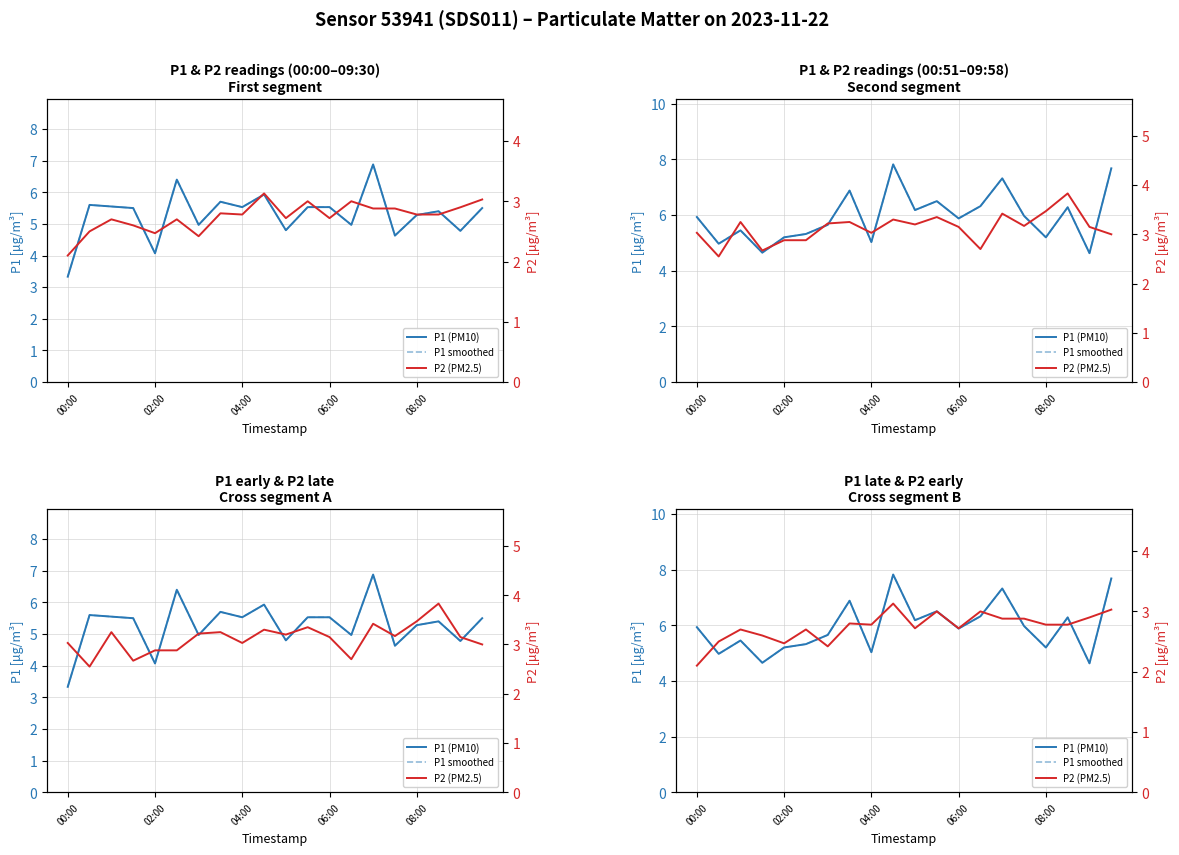

True or false: P1 (PM10) and P2 (PM2.5) intersect in this chart.

False